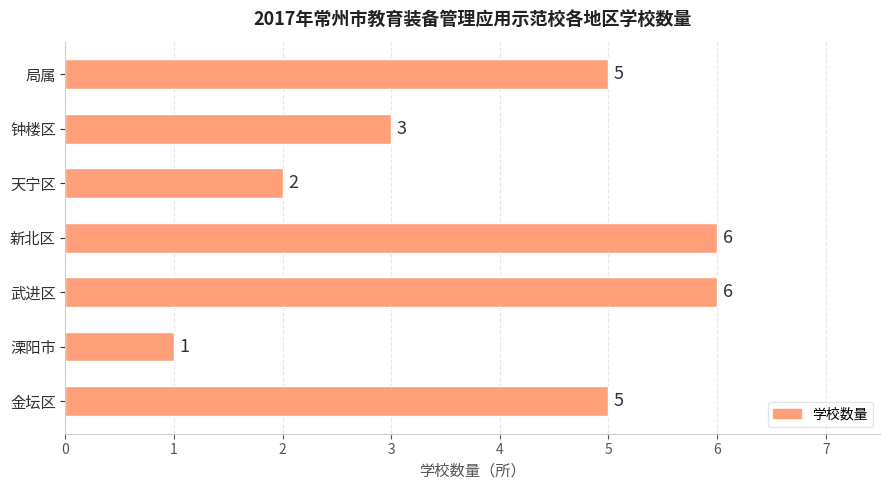

What is the sum of all values?

28